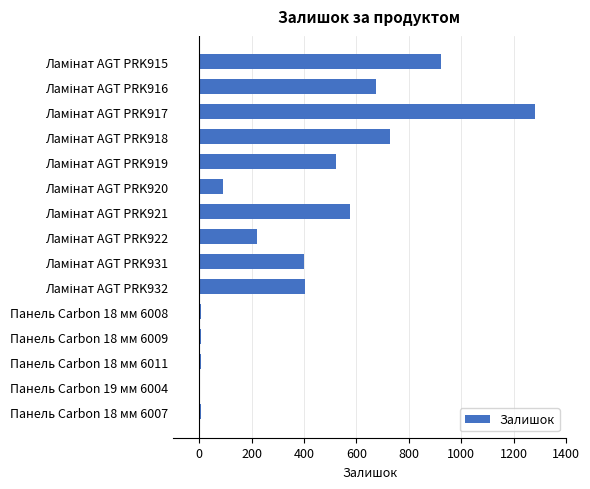

What is the sum of all values?

5851